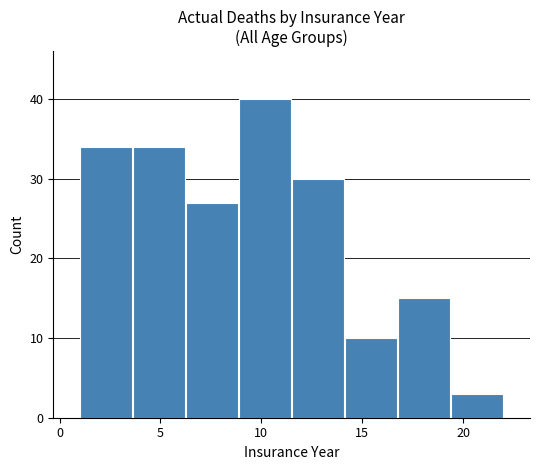

Over which range of the x-axis is the bar tallest?

9.0 to 11.5